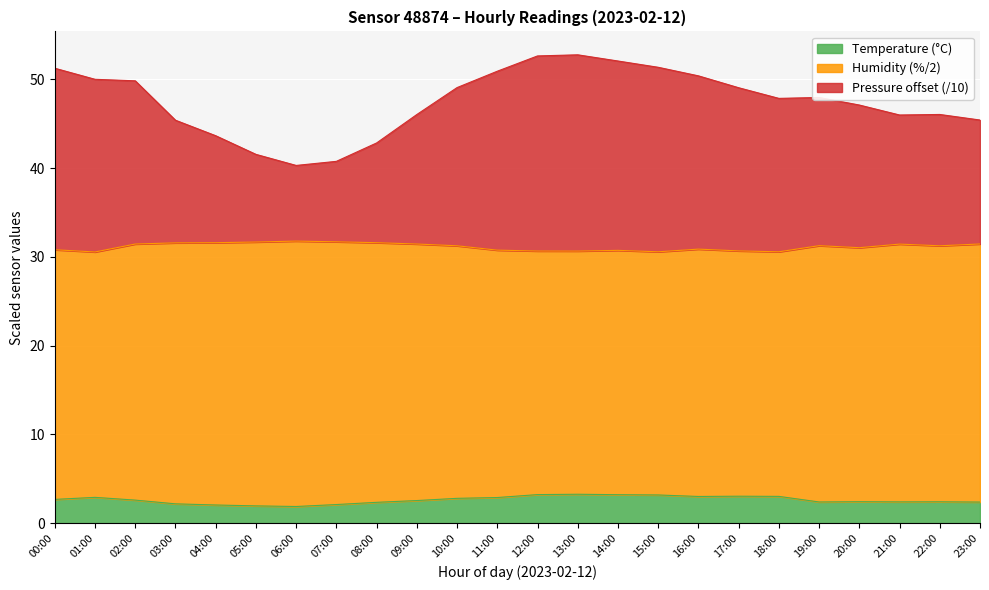

What is the highest value of the Temperature (°C) series?

3.3